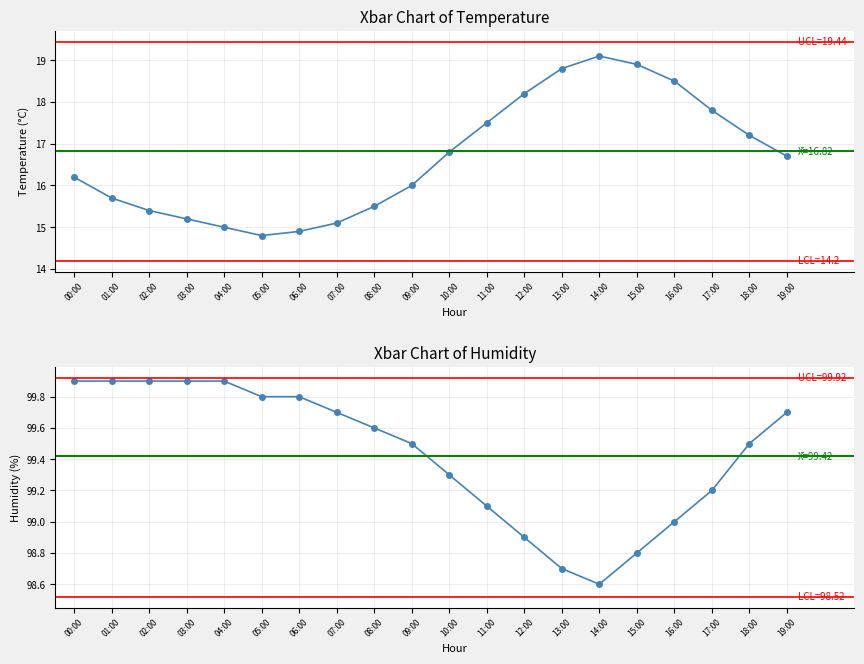

What is the difference between the maximum and minimum values in the humidity series?

1.3